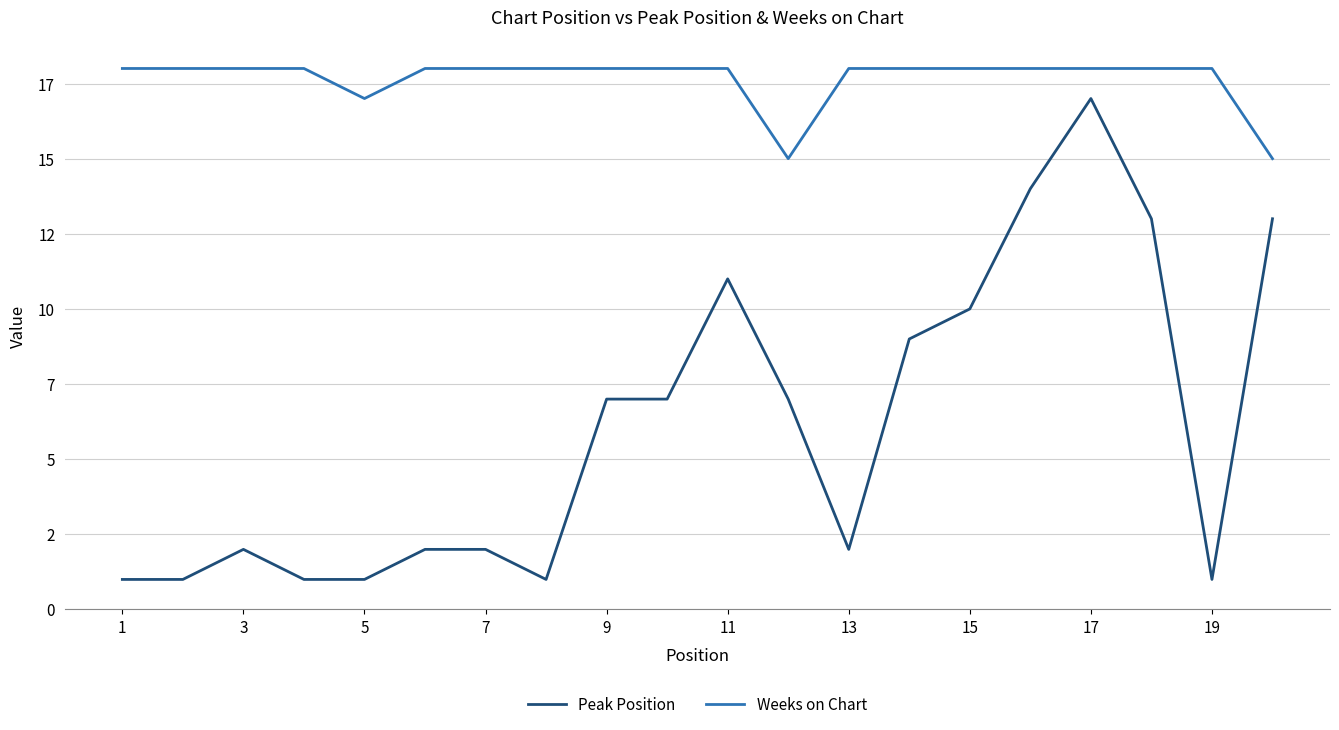

What are all the series names shown in the legend?

Peak Position, Weeks on Chart